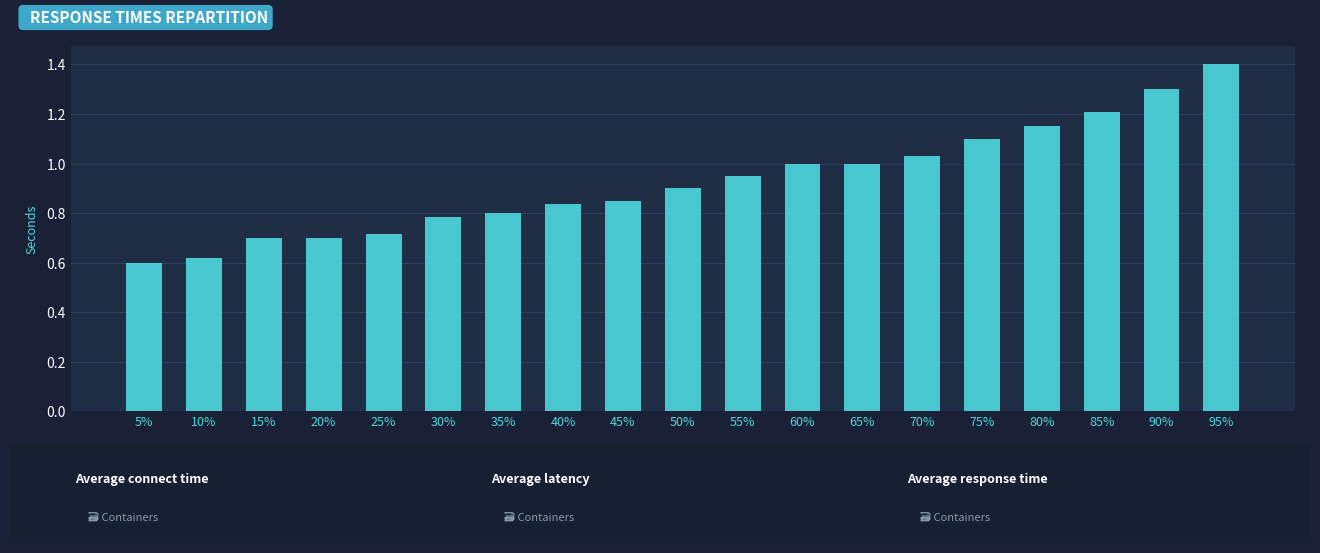

What is the label of the 17th bar from the right?

15%